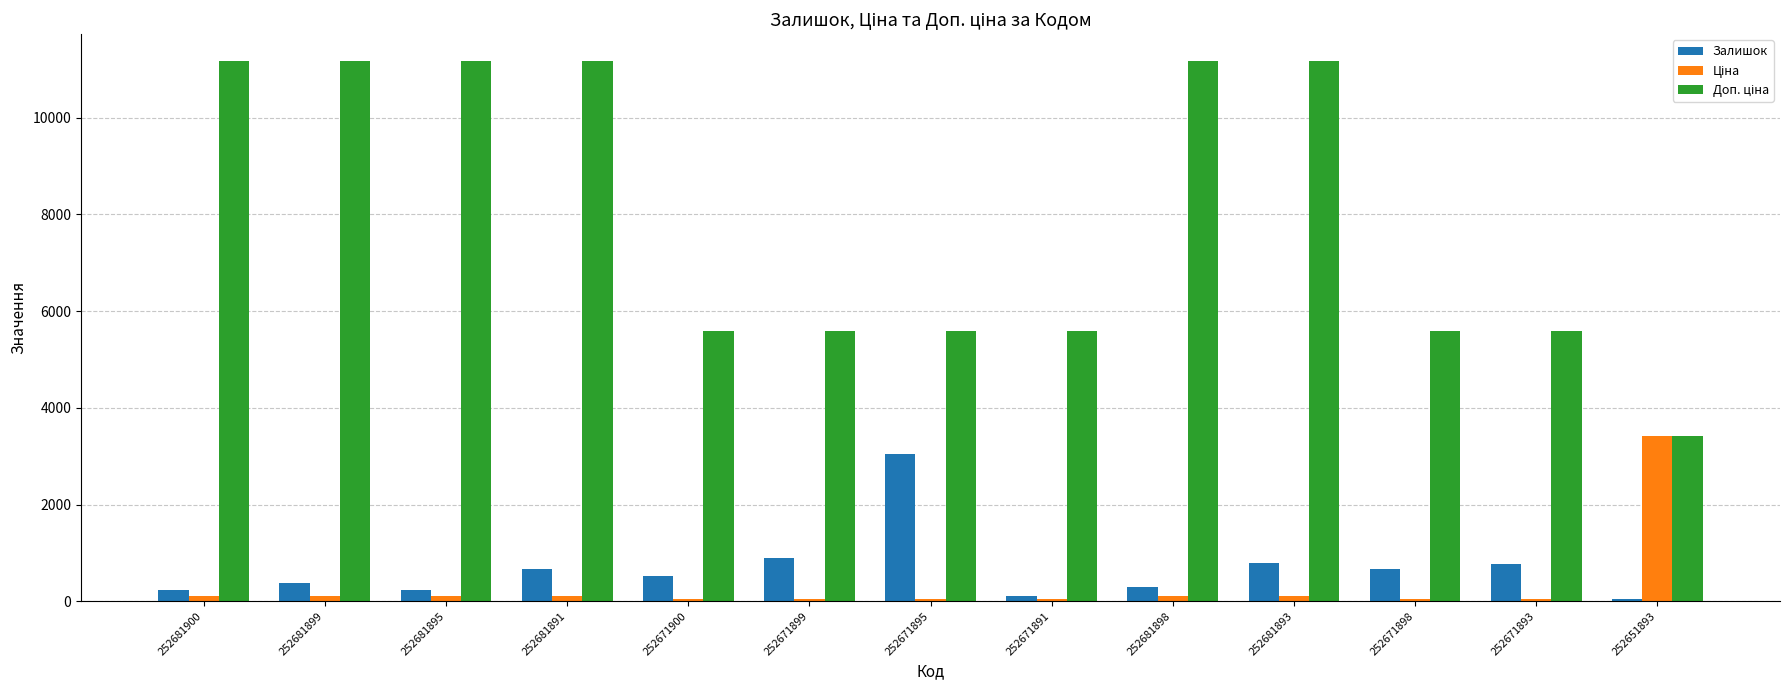

At how many categories does at least one series exceed 5199?

12